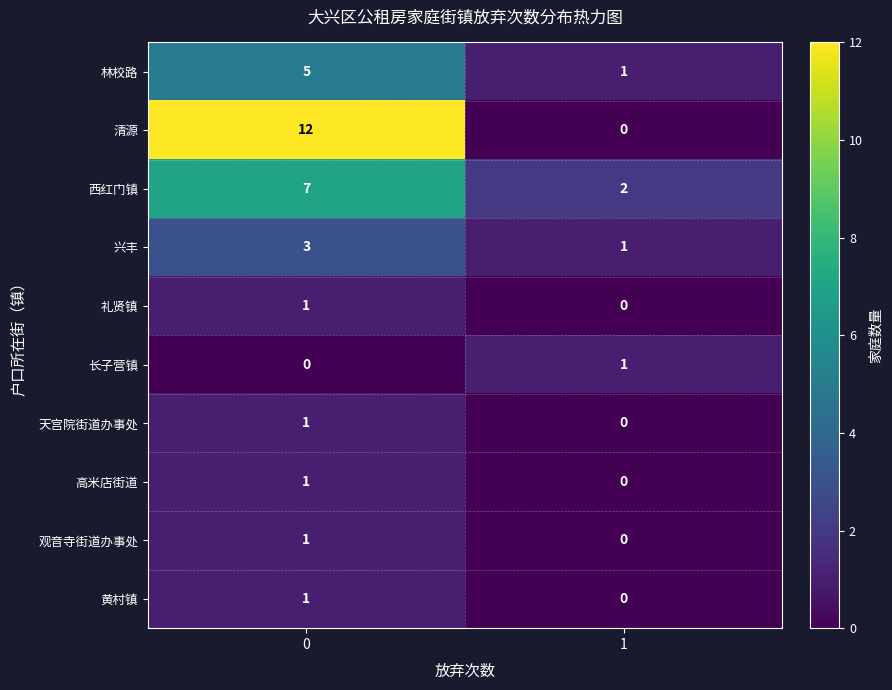

What is the sum of all 兴丰 values?

4